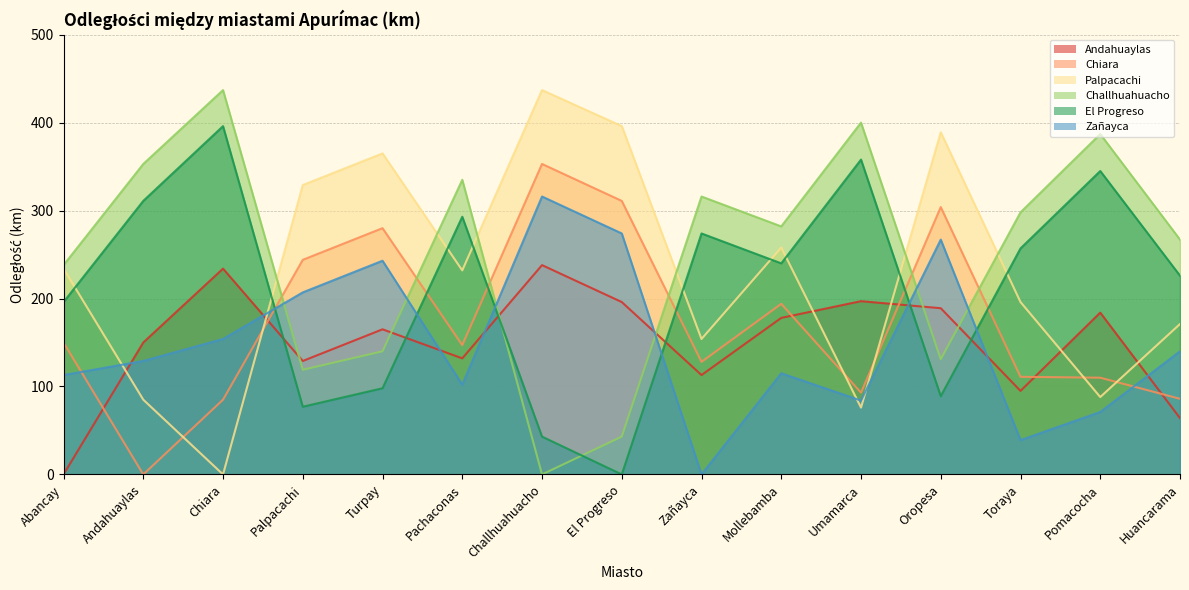

What are all the series names shown in the legend?

Andahuaylas, Chiara, Palpacachi, Challhuahuacho, El Progreso, Zañayca